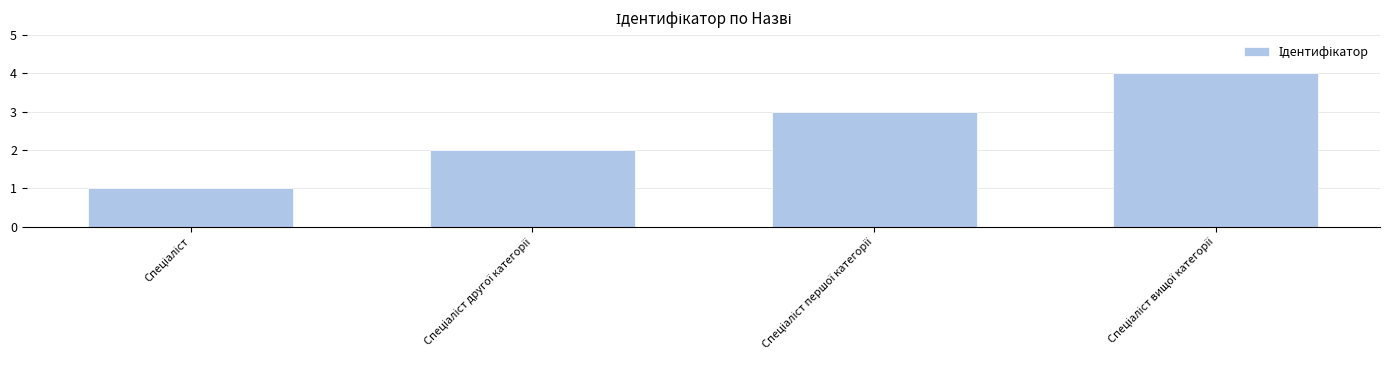

How many data points are less than 3?

2